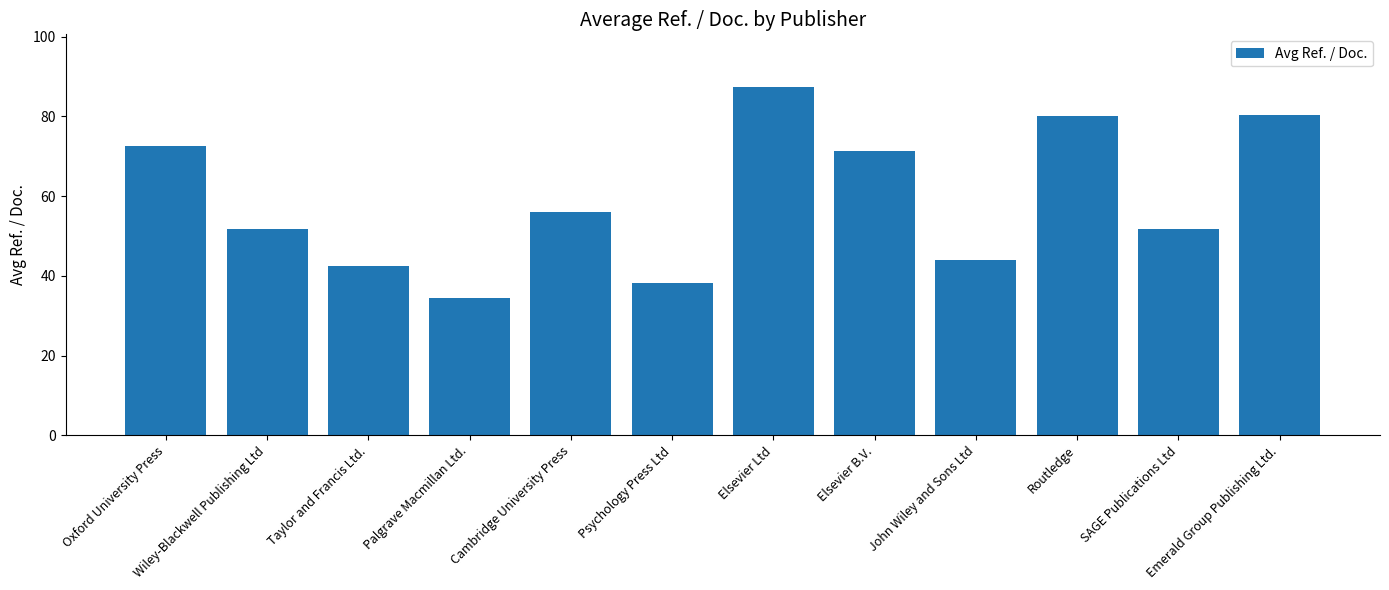

Which label corresponds to the largest value in the chart?

Elsevier Ltd